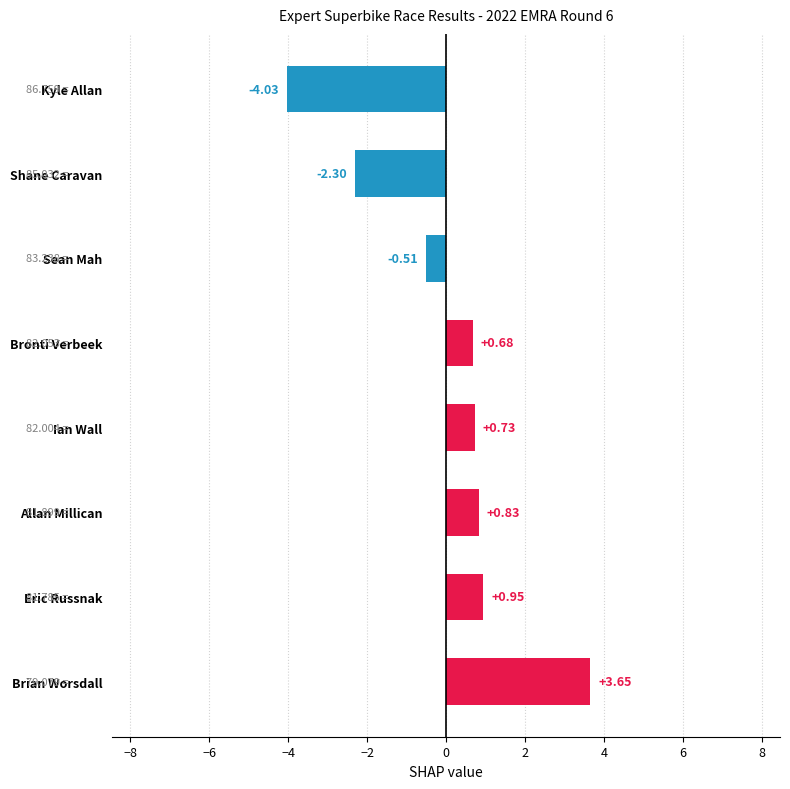

How many values are below 0?

3